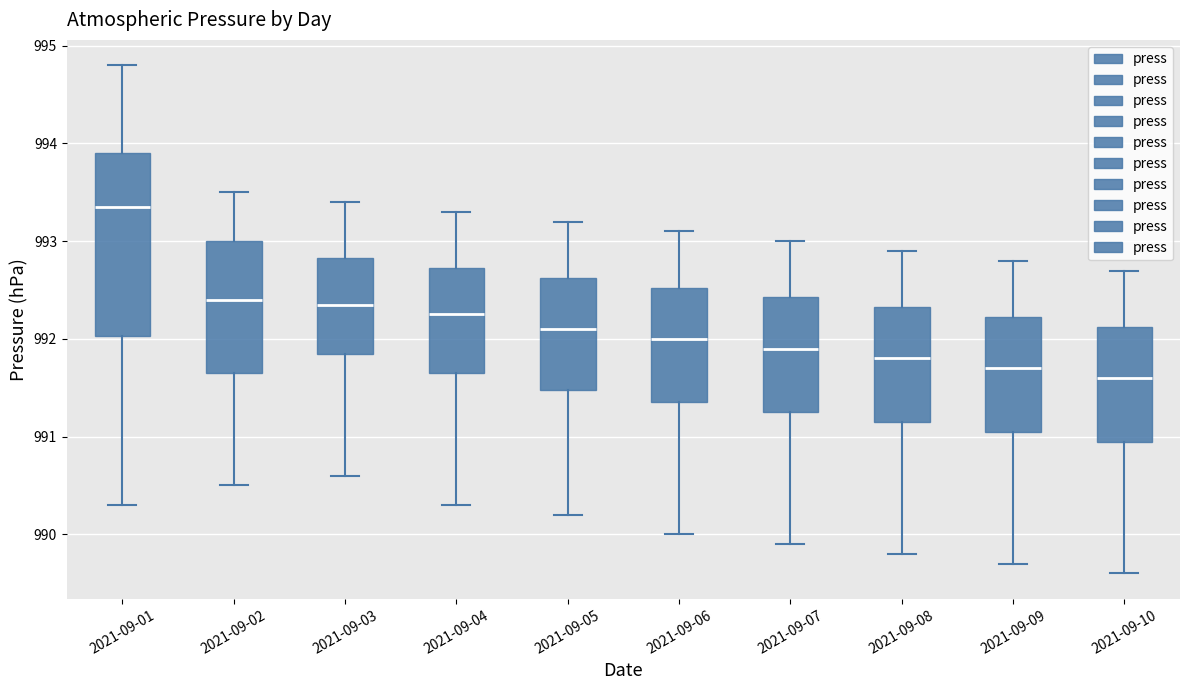

Reading left to right, transcribe this box plot: for each box, give where its median line is, the range the box spans, and where its two whiskers end, as read against the y-axis. The values are not printed on the chart, so give them approximately, as read against the axis.

2021-09-01: median 993.4, box 992.0 to 993.9, whiskers 990.3 to 994.8
2021-09-02: median 992.4, box 991.7 to 993.0, whiskers 990.5 to 993.5
2021-09-03: median 992.4, box 991.9 to 992.8, whiskers 990.6 to 993.4
2021-09-04: median 992.3, box 991.7 to 992.7, whiskers 990.3 to 993.3
2021-09-05: median 992.1, box 991.5 to 992.6, whiskers 990.2 to 993.2
2021-09-06: median 992.0, box 991.4 to 992.5, whiskers 990.0 to 993.1
2021-09-07: median 991.9, box 991.3 to 992.4, whiskers 989.9 to 993.0
2021-09-08: median 991.8, box 991.2 to 992.3, whiskers 989.8 to 992.9
2021-09-09: median 991.7, box 991.1 to 992.2, whiskers 989.7 to 992.8
2021-09-10: median 991.6, box 991.0 to 992.1, whiskers 989.6 to 992.7